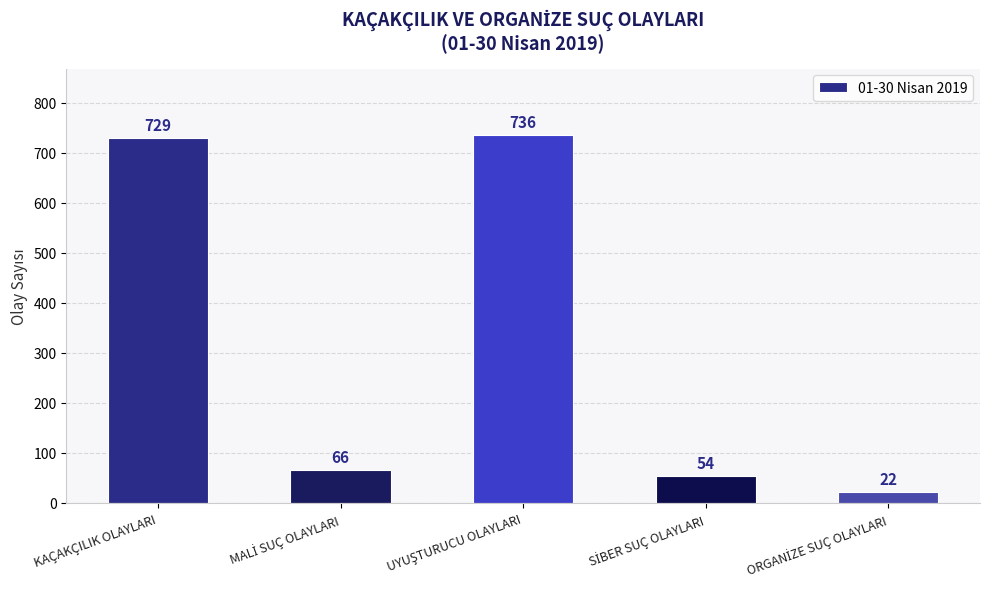

Where does the data first go above 66?

KAÇAKÇILIK OLAYLARI